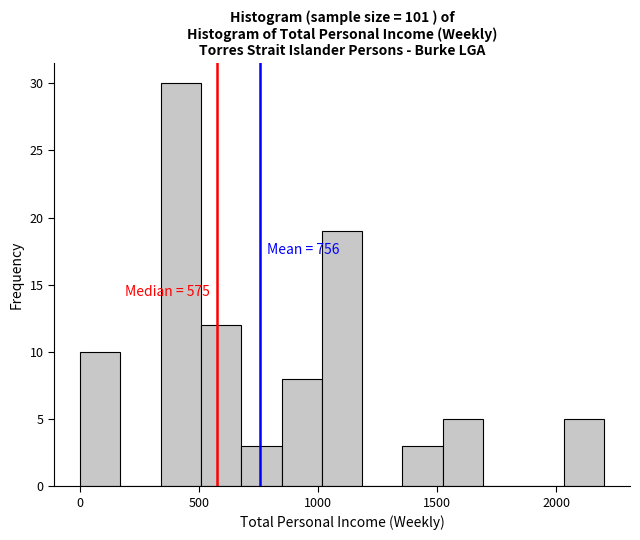

Around what value on the x-axis is the tallest bar? Give the approximate position of its centre, as read against the axis.

400